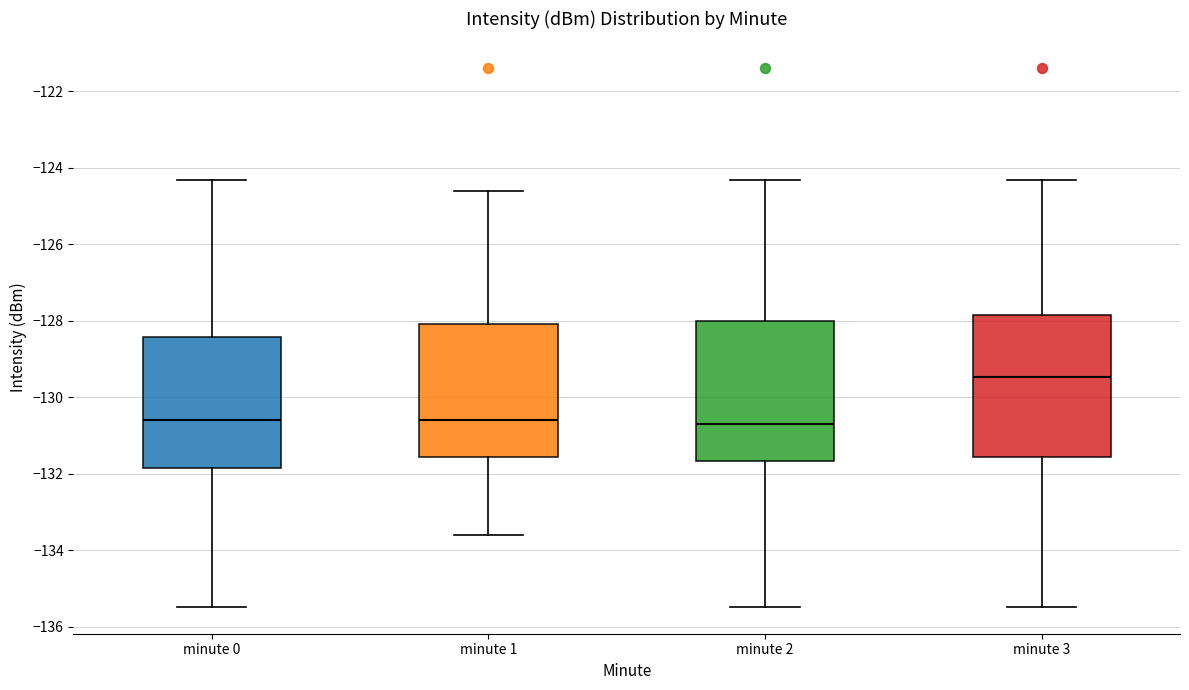

Which box has the highest median line?

minute 3